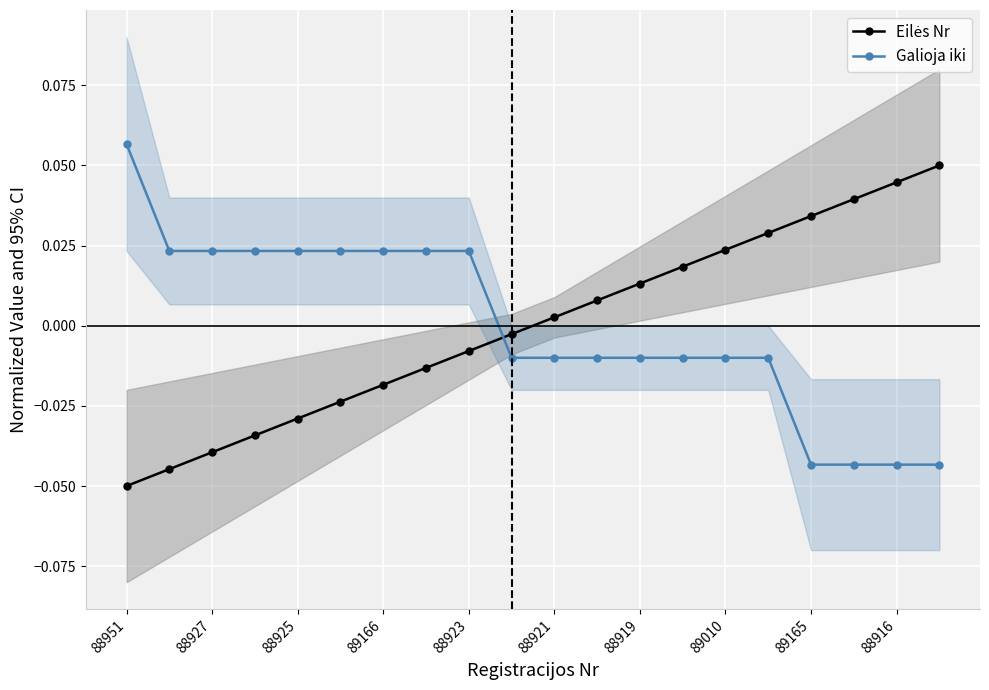

At which label does Eilės Nr reach its peak?

19